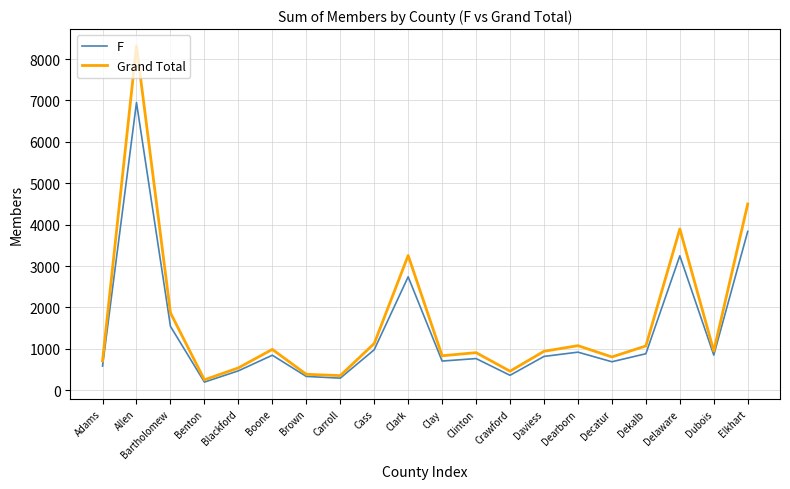

True or false: F has a value of 930 at Bartholomew.

False